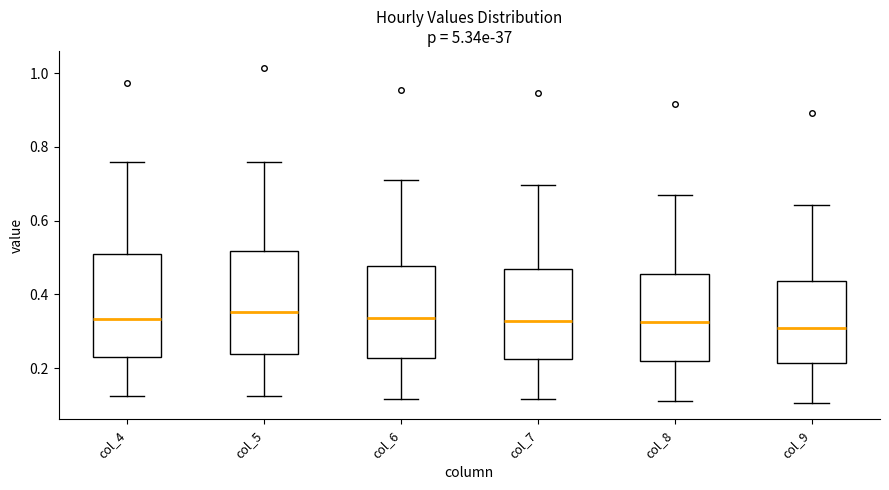

Reading left to right, transcribe this box plot: for each box, give where its median line is, the range the box spans, and where its two whiskers end, as read against the y-axis. The values are not printed on the chart, so give them approximately, as read against the axis.

col_4: median 0.34, box 0.22 to 0.52, whiskers 0.12 to 0.76
col_5: median 0.36, box 0.24 to 0.52, whiskers 0.12 to 0.76
col_6: median 0.34, box 0.22 to 0.48, whiskers 0.12 to 0.70
col_7: median 0.32, box 0.22 to 0.46, whiskers 0.12 to 0.70
col_8: median 0.32, box 0.22 to 0.46, whiskers 0.12 to 0.66
col_9: median 0.30, box 0.22 to 0.44, whiskers 0.10 to 0.64